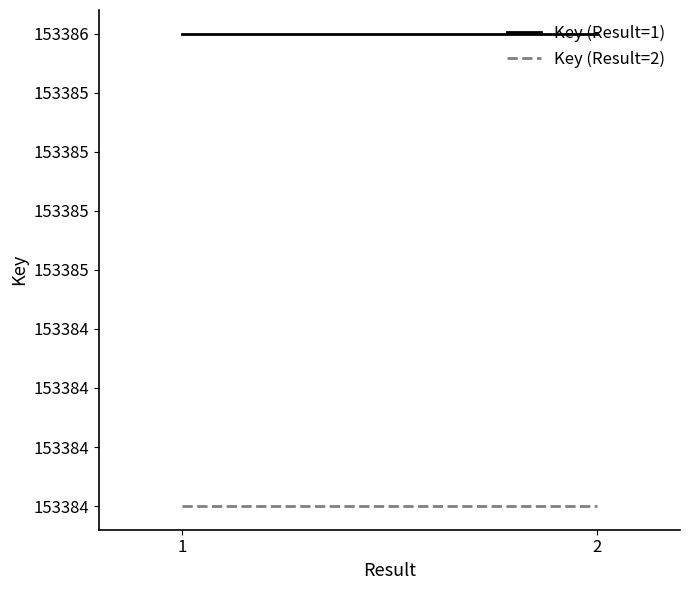

Reading left to right, transcribe all the data shown in this chart.

Key (Result=1): 153386	153386
Key (Result=2): 153384	153384